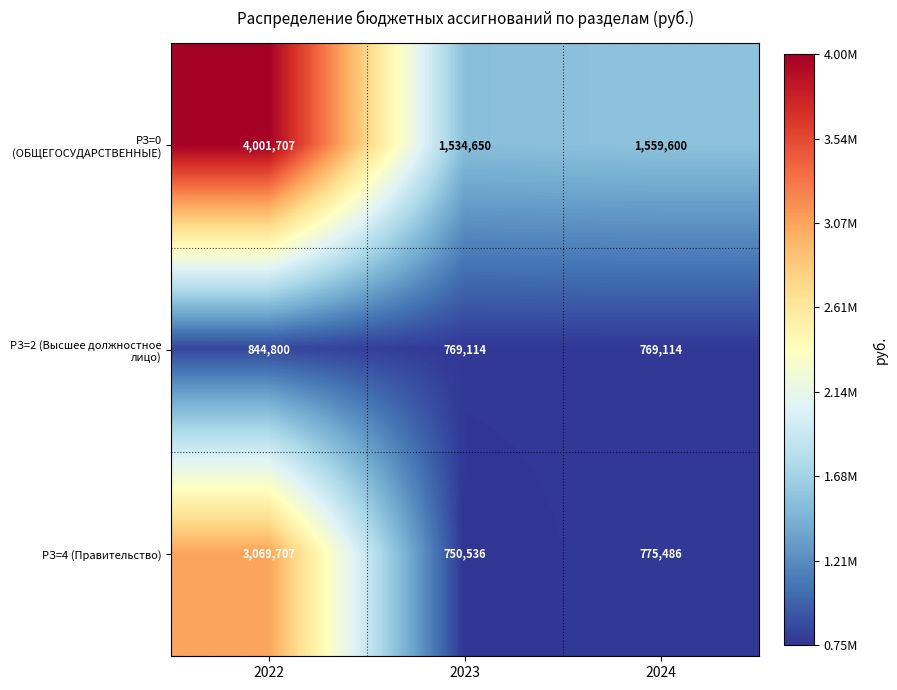

Which category has the highest value in the РЗ=0 (ОБЩЕГОСУДАРСТВЕННЫЕ) series?

2022